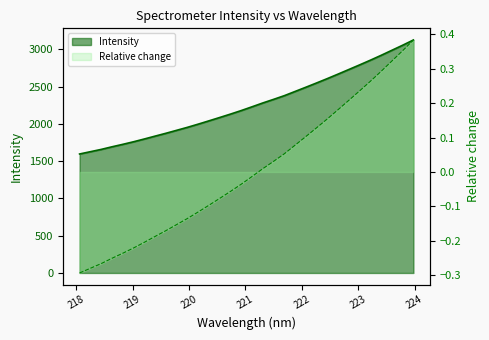

Which series has the largest total across all categories?

Intensity line